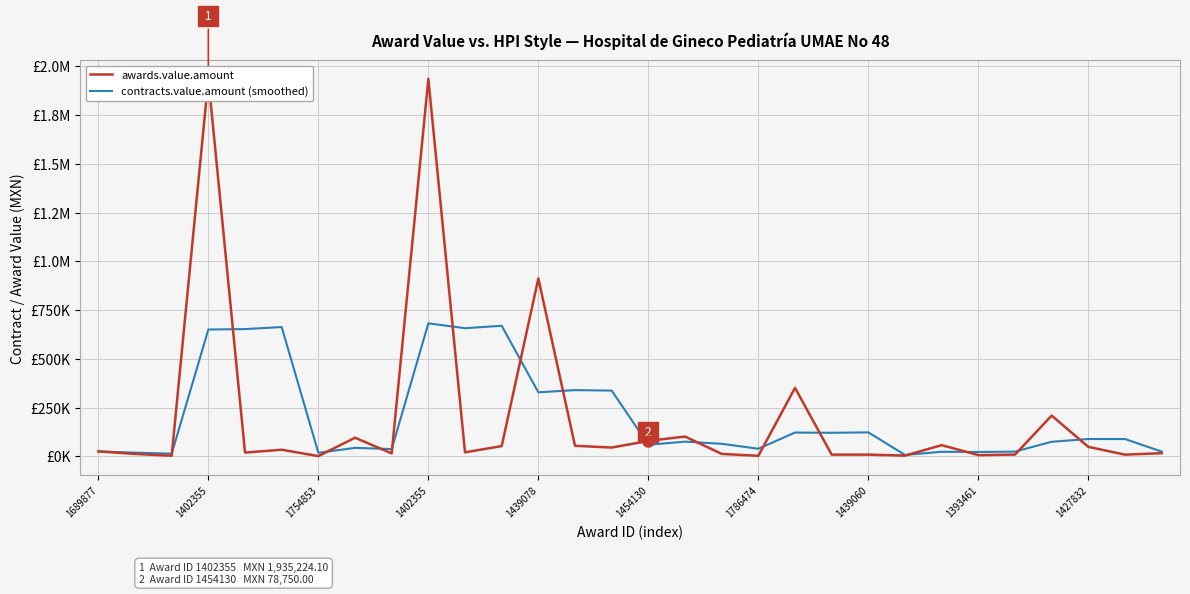

True or false: awards.value.amount has more than 0 points higher than both neighbors.

True